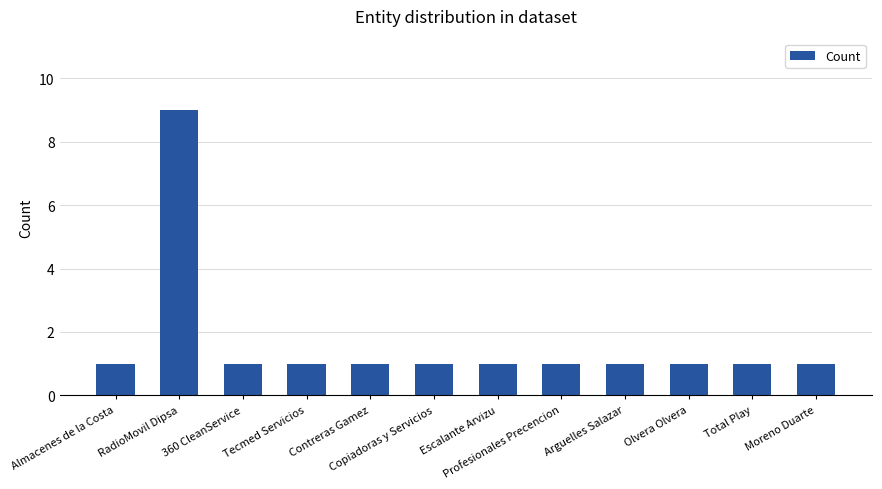

What is the difference between the maximum and second lowest values?

8